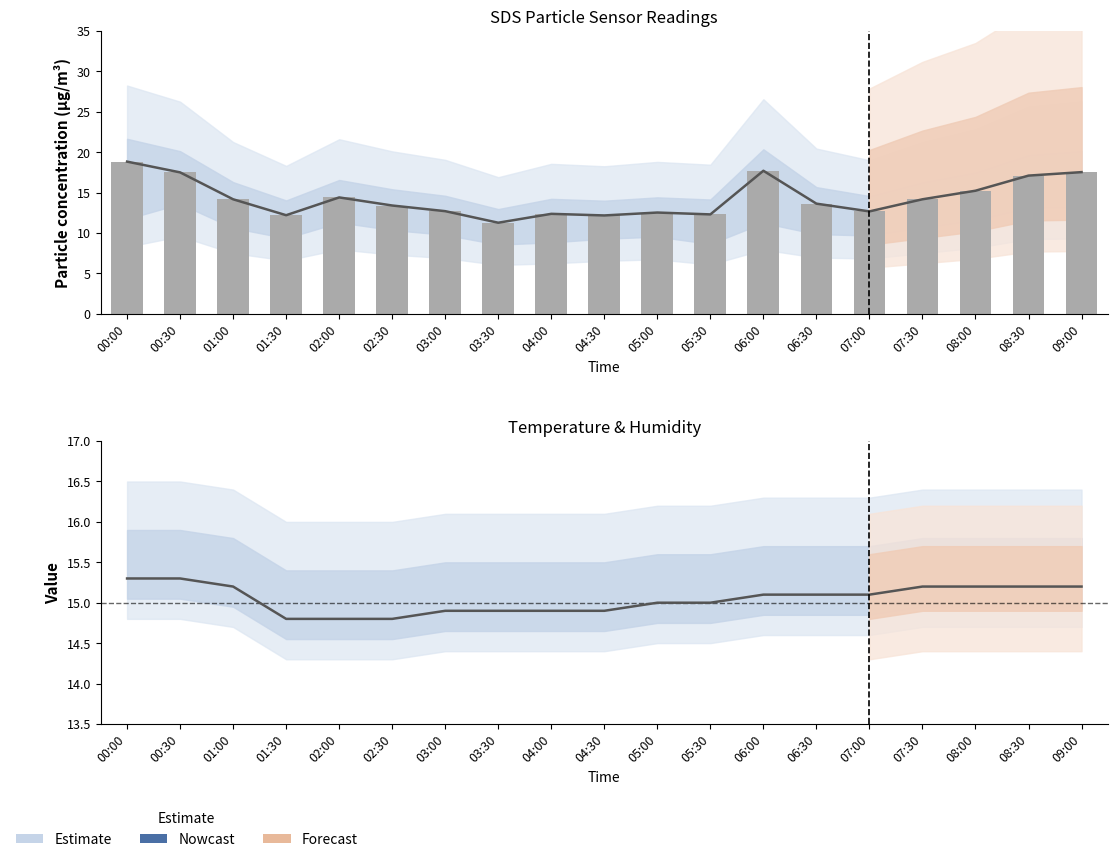

What is the total value across all series at 01:00?

43.5